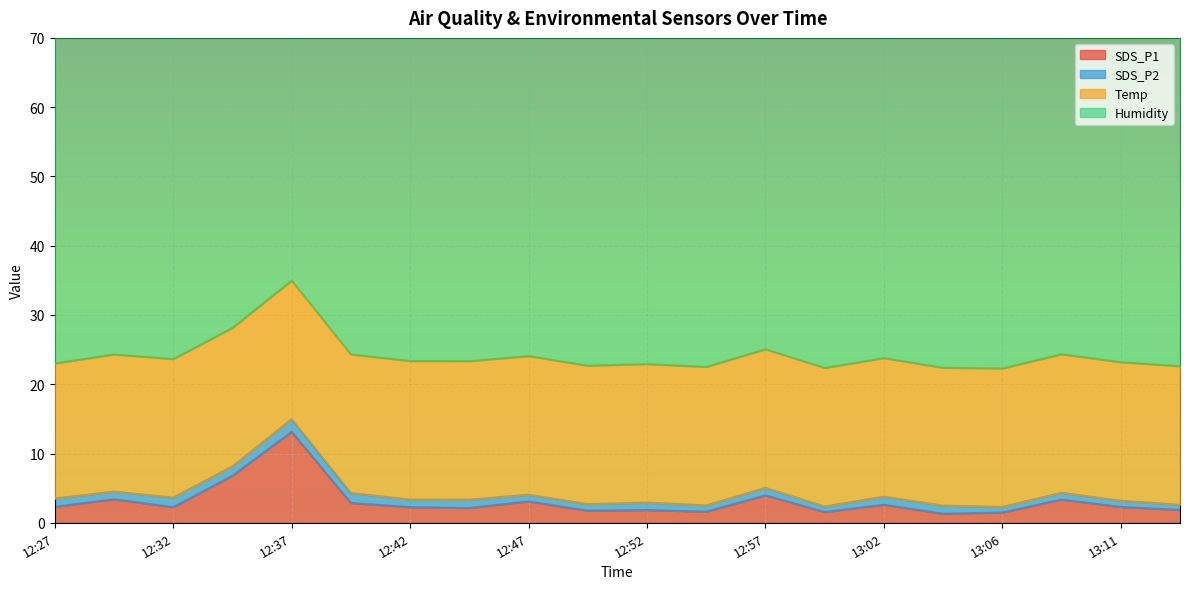

Reading left to right, list all the values displayed in this chart.

SDS_P1: 2.3	3.4	2.2	6.8	13.1	2.9	2.2	2.1	3.1	1.8	1.8	1.6	4.0	1.6	2.6	1.3	1.5	3.4	2.3	1.9
SDS_P2: 1.2	1.1	1.4	1.4	1.8	1.4	1.1	1.2	1.0	0.9	1.1	0.9	1.1	0.8	1.2	1.2	0.8	1.0	0.9	0.8
Temp: 19.5	19.8	20.0	20.0	20.0	20.0	20.0	20.0	20.0	20.0	20.0	20.0	20.0	20.0	20.0	19.9	20.0	20.0	20.0	20.0
Humidity: 62.2	57.2	57.9	59.1	59.7	60.1	60.8	61.1	61.3	61.5	61.5	61.6	61.7	61.7	61.9	61.9	62.1	61.8	61.9	61.8